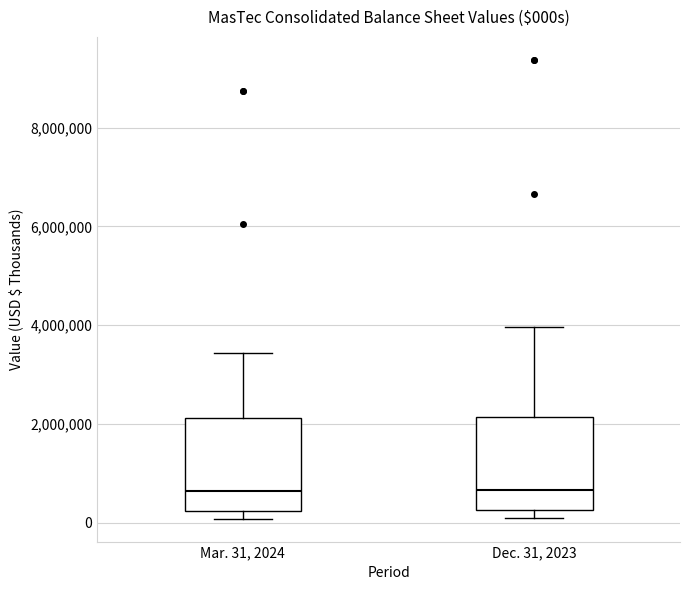

Where does the upper whisker of the box for Dec. 31, 2023 end on the y-axis? The values are not printed on the chart, so give them approximately, as read against the axis.

4000000